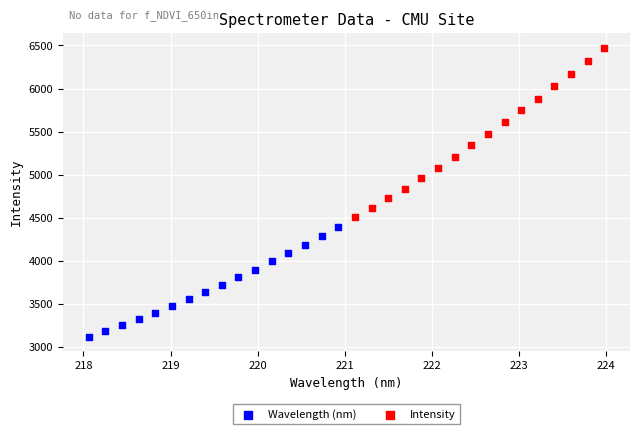

Which series reaches the maximum Y coordinate?

Intensity